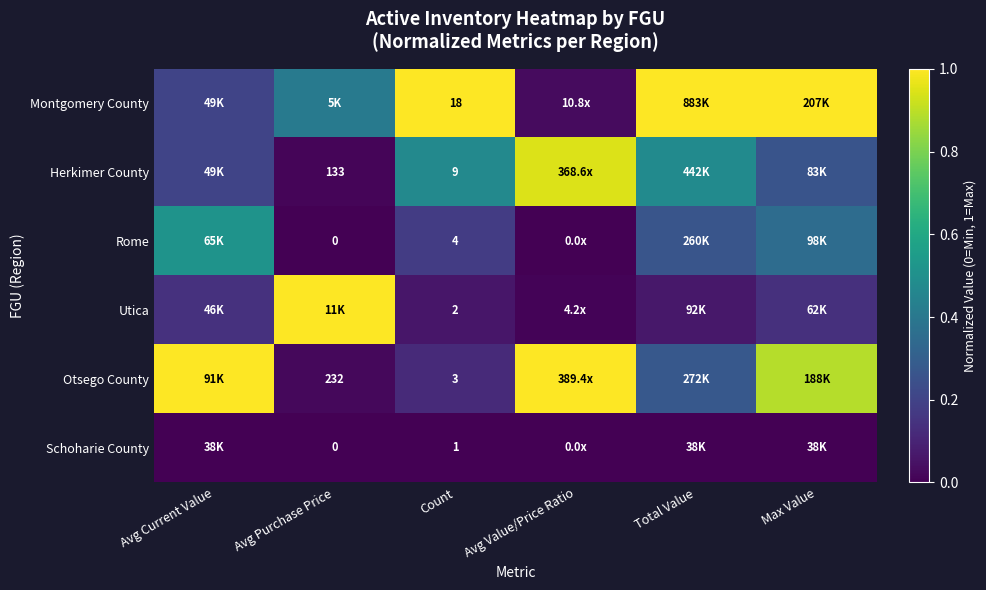

Which series has the largest total across all categories?

Montgomery County